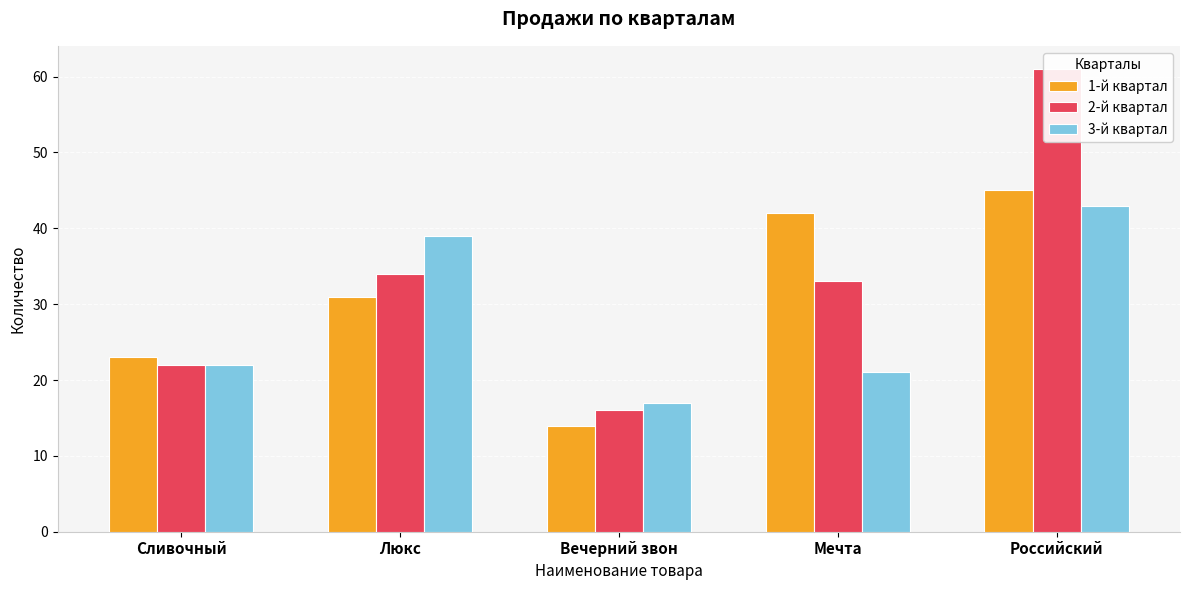

At which label does 3-й квартал reach its peak?

Российский